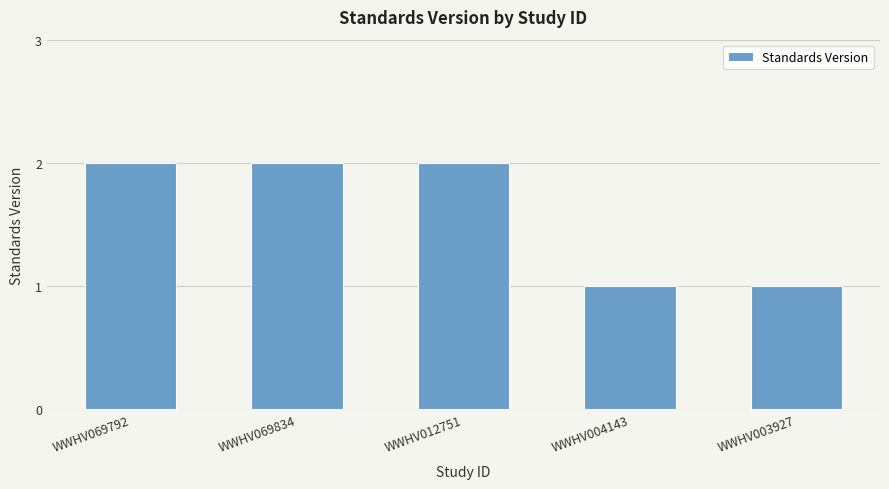

What is the approximate value at WWHV069834?

2